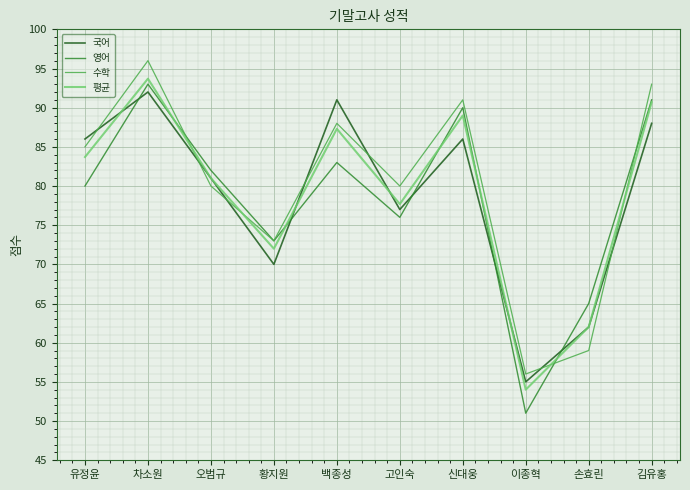

At which category does 수학 reach its first local valley?

황지원